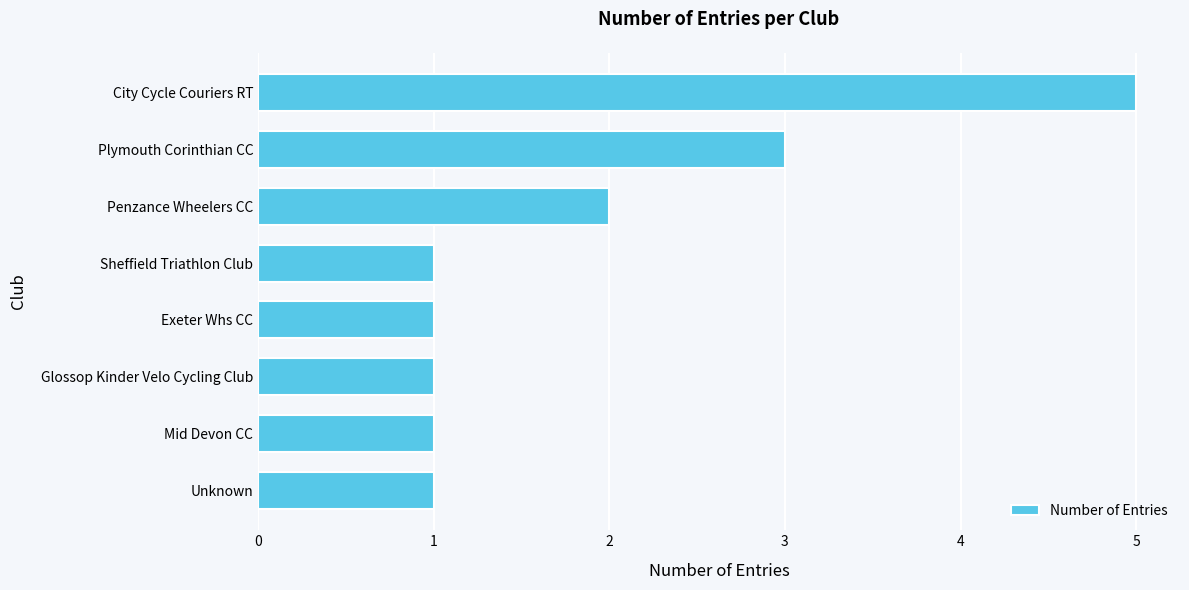

True or false: the data shows 1 at Plymouth Corinthian CC.

False